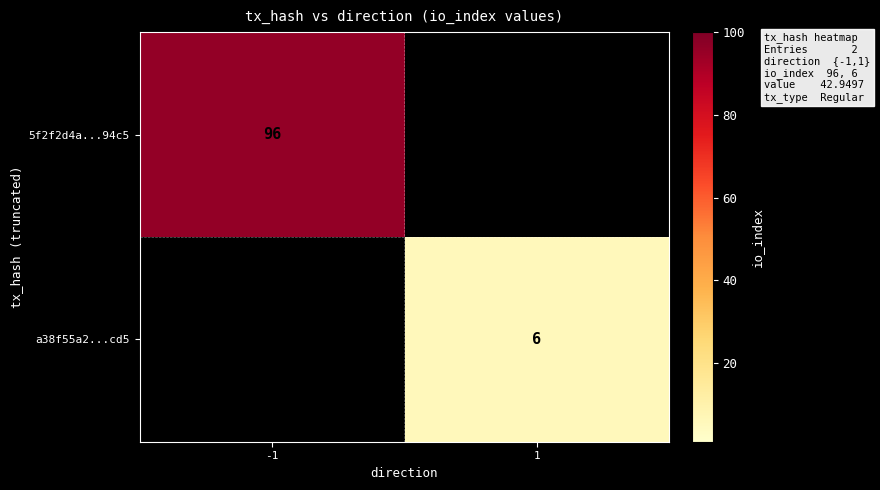

The value of a38f55a2...cd5 at 1 is 2. True or false?

False